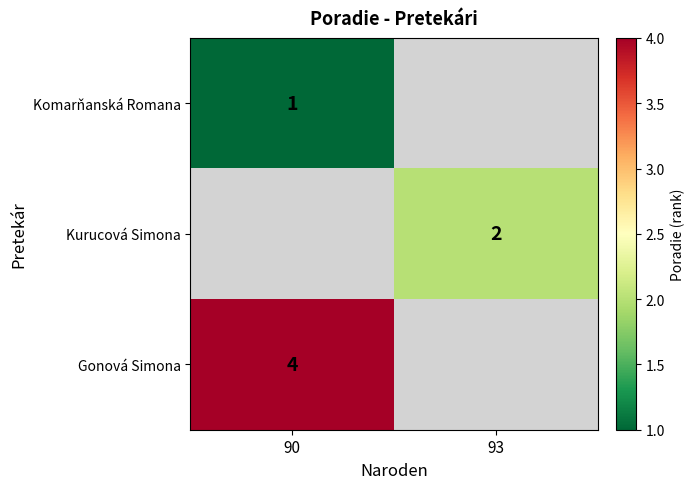

True or false: Gonová Simona has a value of 4 at 90.

True